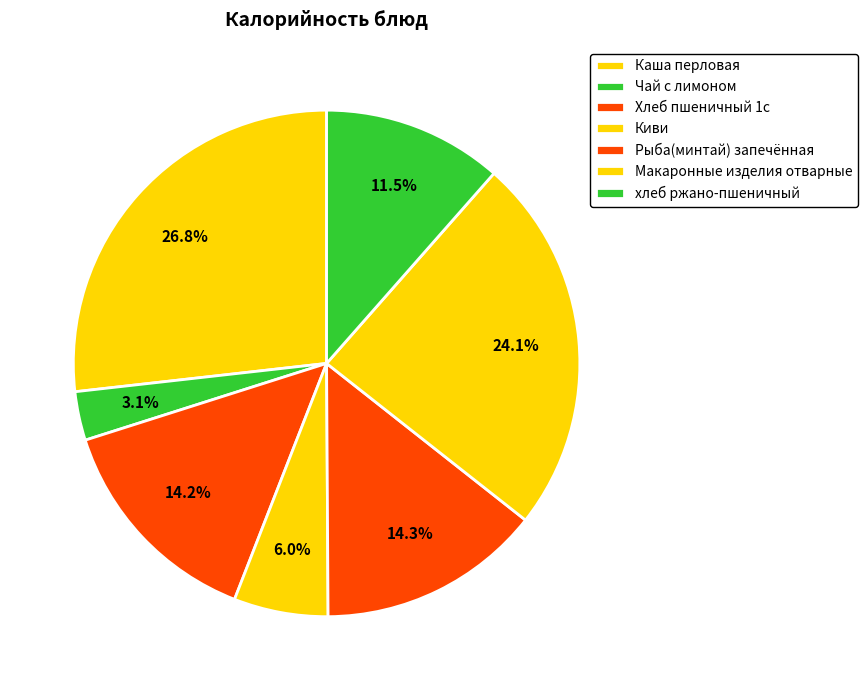

Count the number of slices in the pie.

7